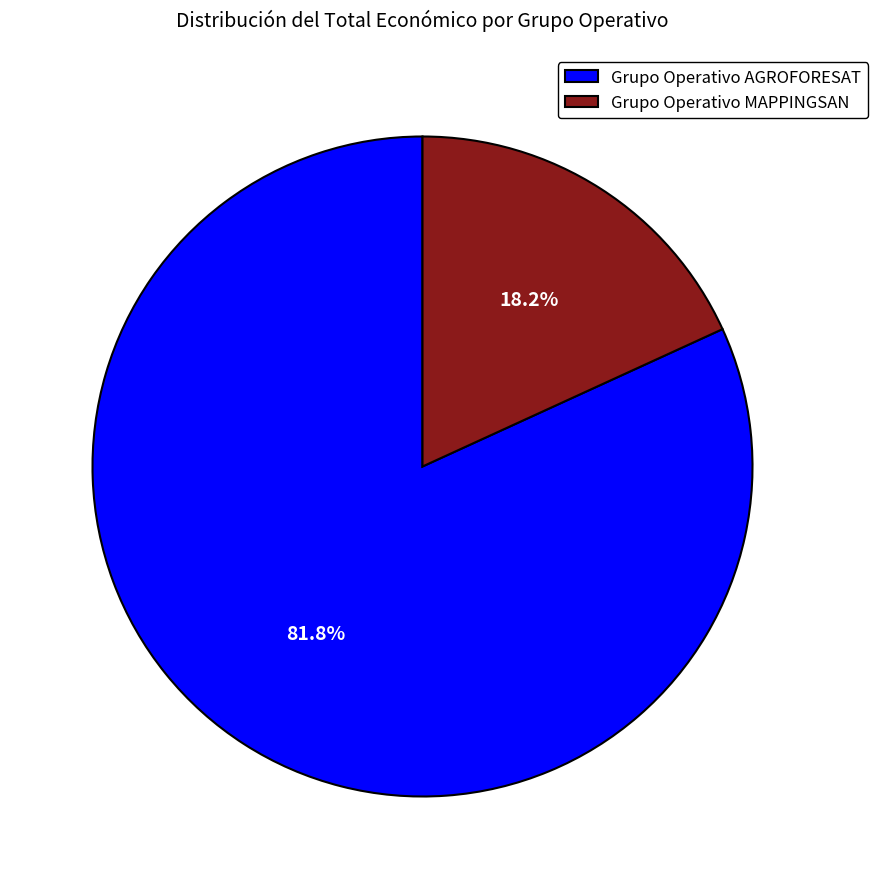

What percentage is the Grupo Operativo MAPPINGSAN slice, to the nearest percent?

18%